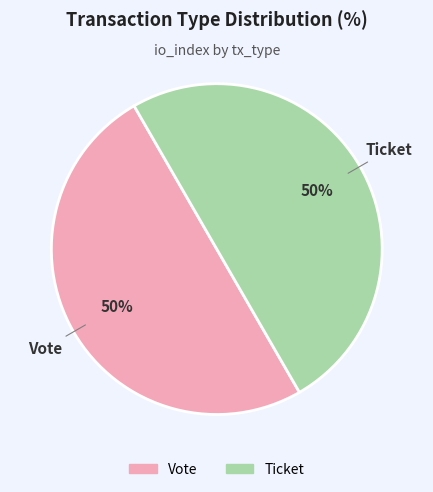

To the nearest percent, what is the average slice percentage?

50%